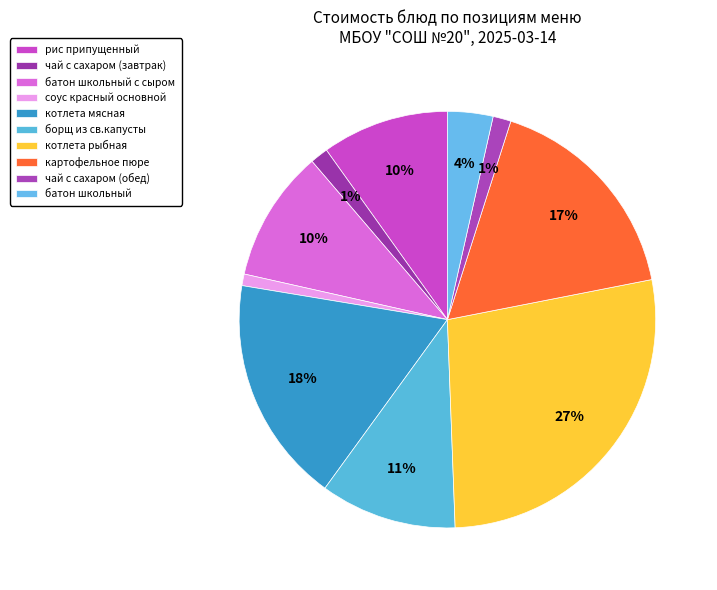

Does котлета рыбная account for over 50% of the chart?

No